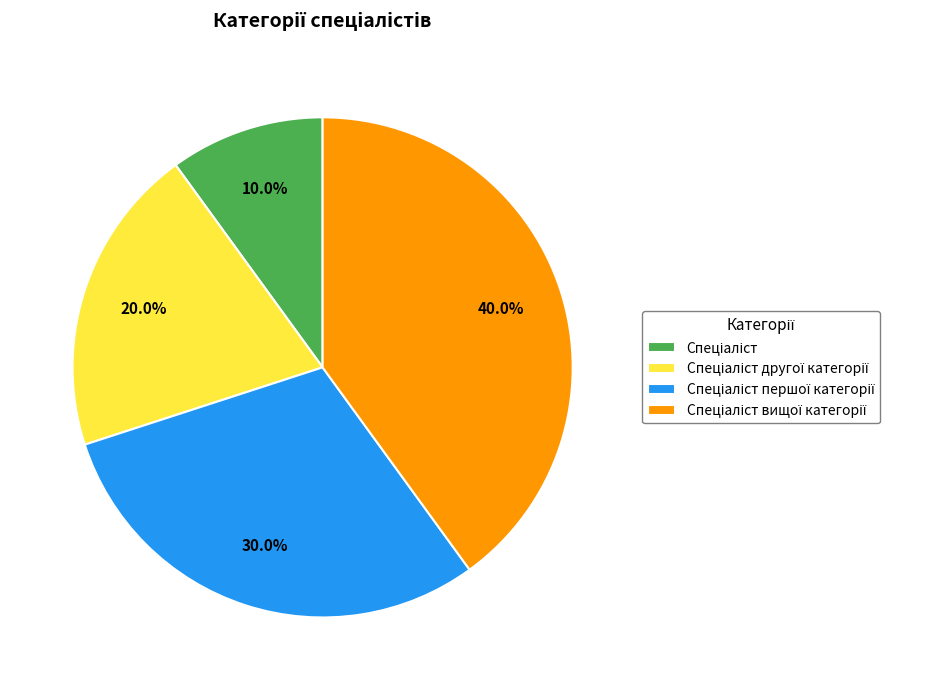

Does any single category account for the majority?

No